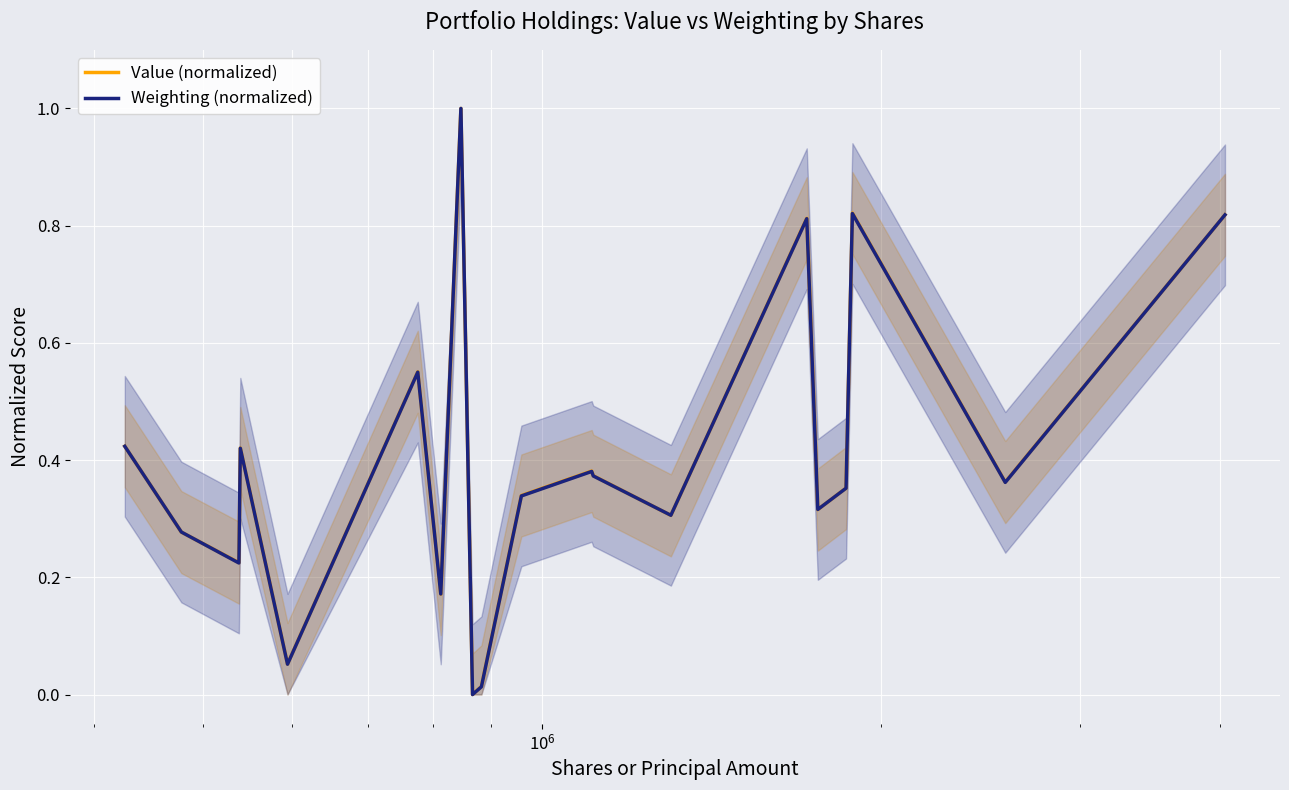

What is the highest value of the Value (normalized) series?

1.0